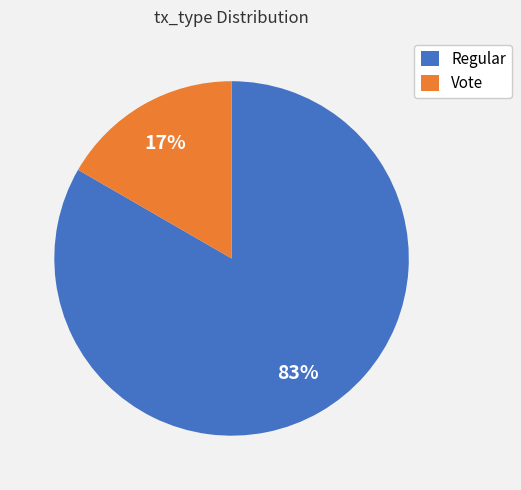

True or false: Vote accounts for 17% of the total.

True